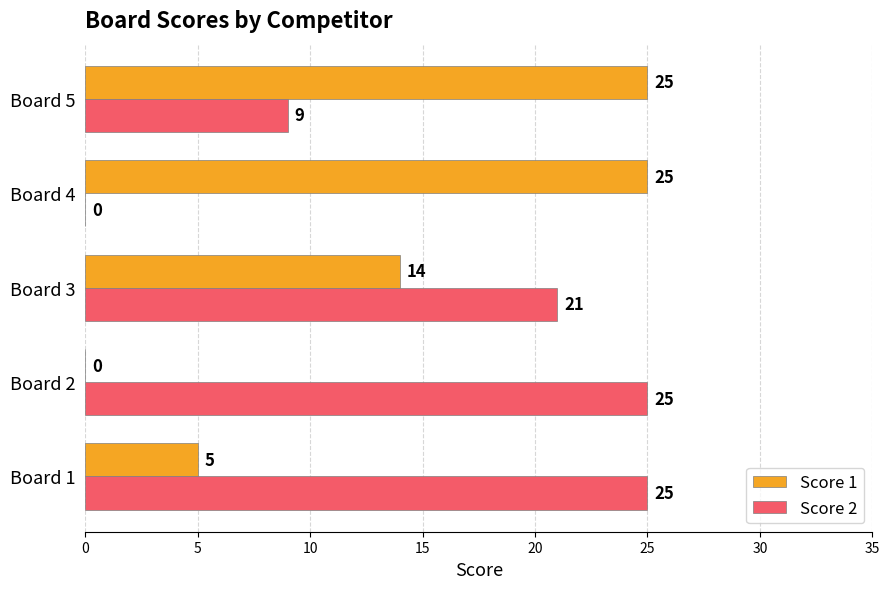

The value of Score 2 at Board 2 is 36. True or false?

False